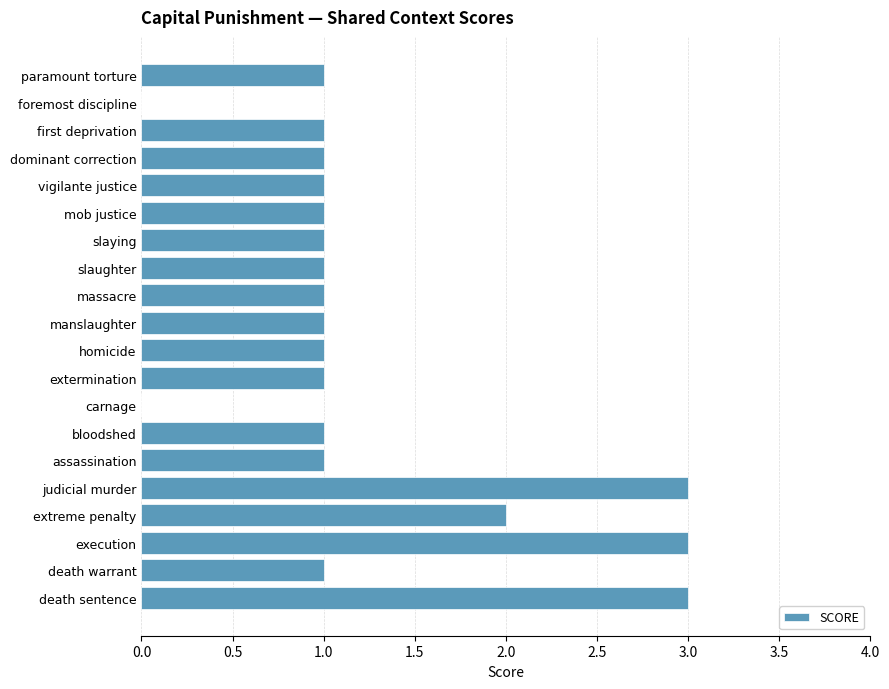

The value at dominant correction is 0. True or false?

False